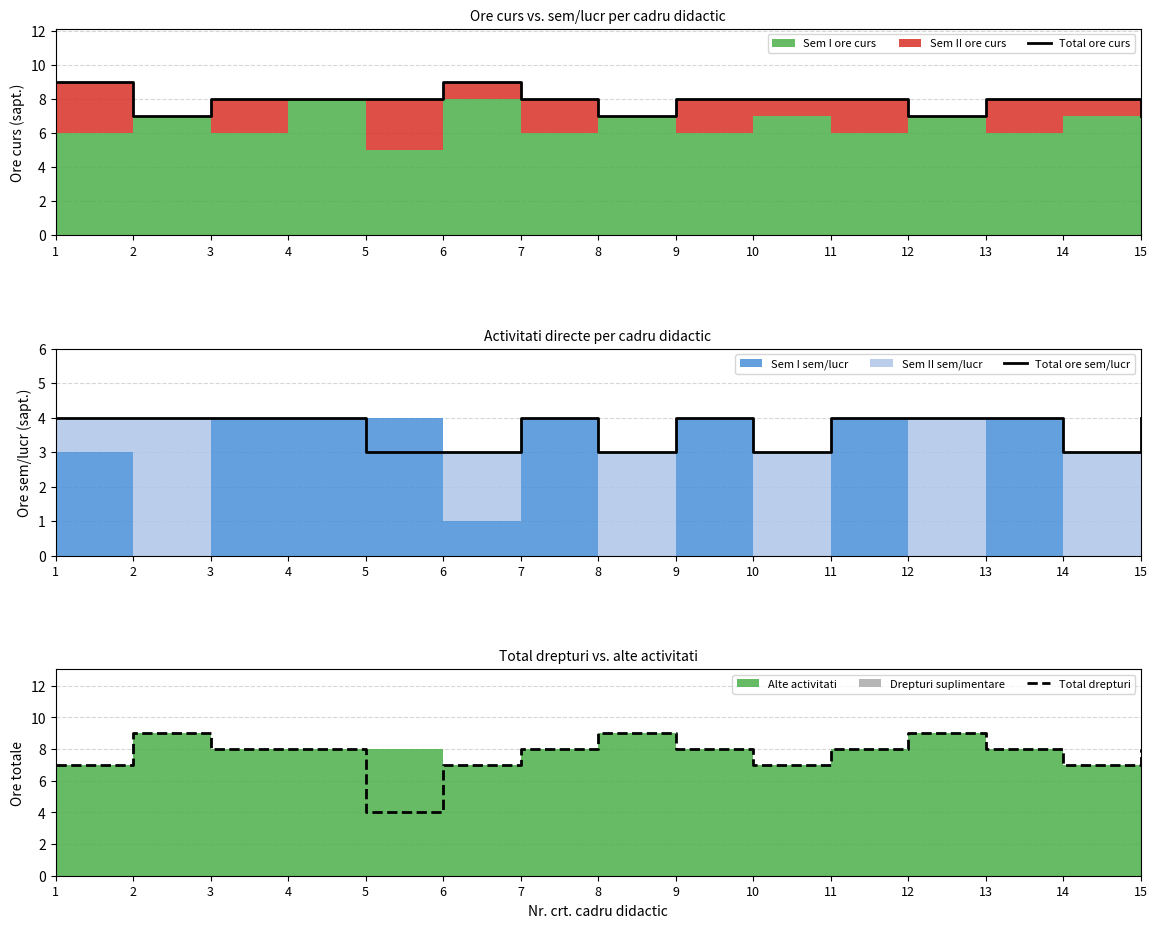

Is it true that Total ore curs equals 12 at 1?

False